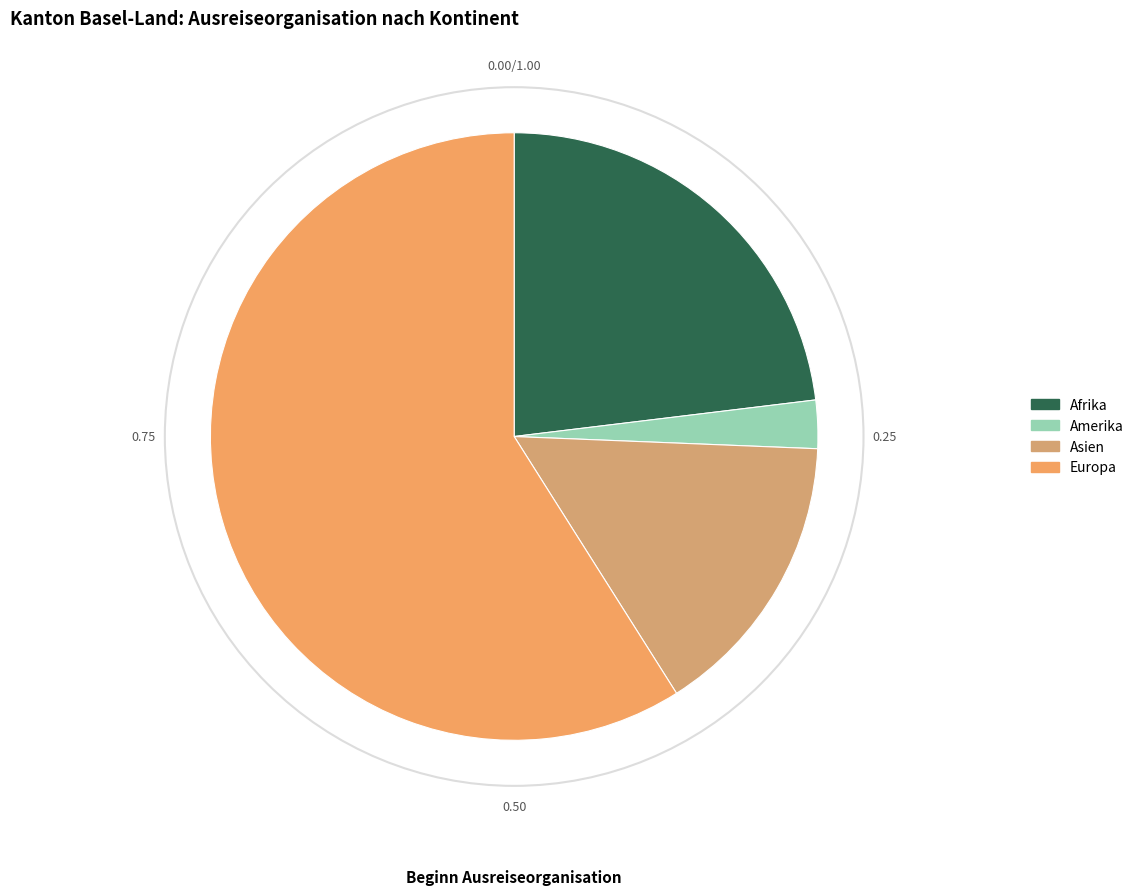

Which category accounts for the majority?

Europa